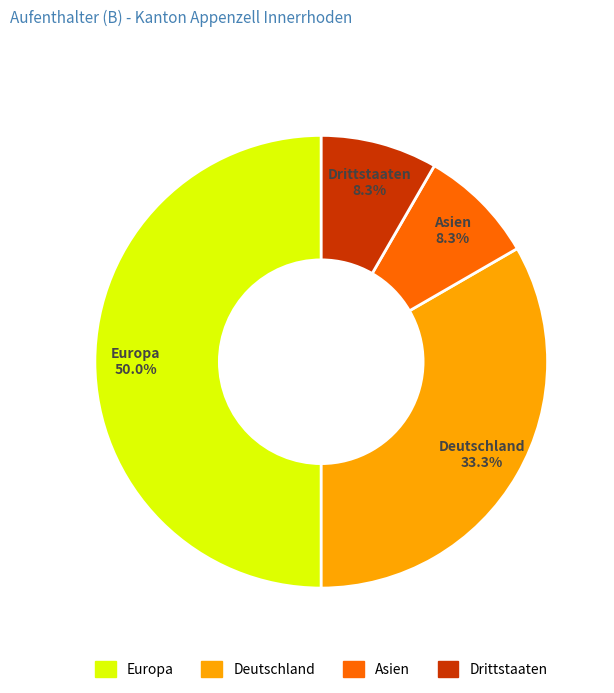

How many segments does this pie chart have?

4